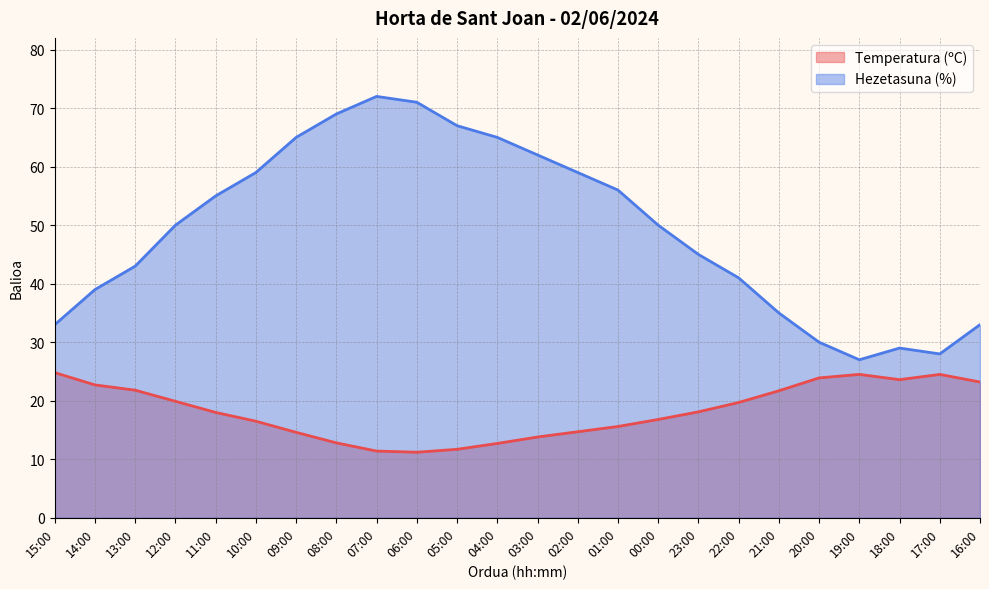

The Hezetasuna (%) series shows 28.0 at 17:00. True or false?

True